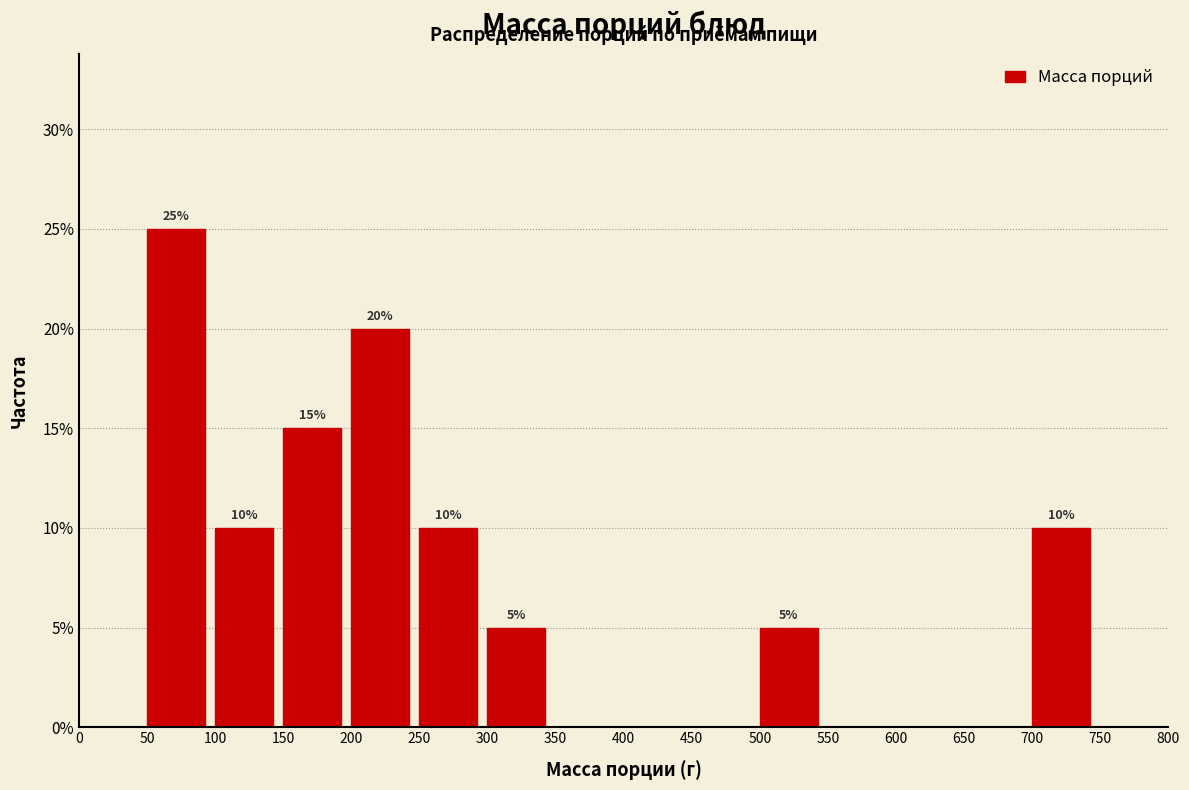

Which range on the x-axis has the tallest bar?

50 to 100